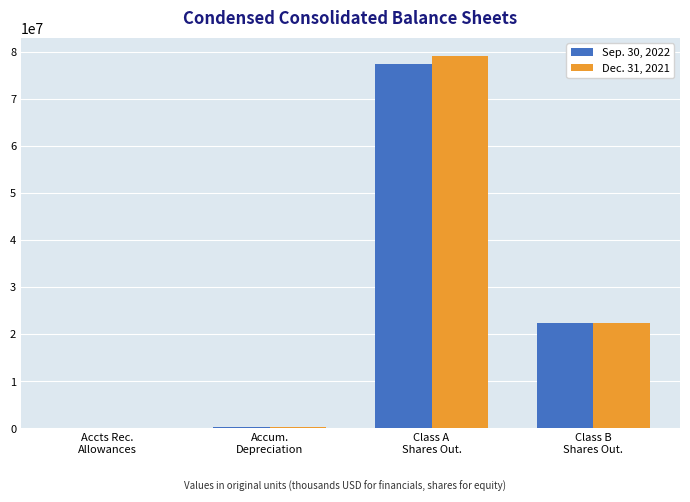

True or false: Sep. 30, 2022 has a value of 77401459 at Class A
Shares Out..

True